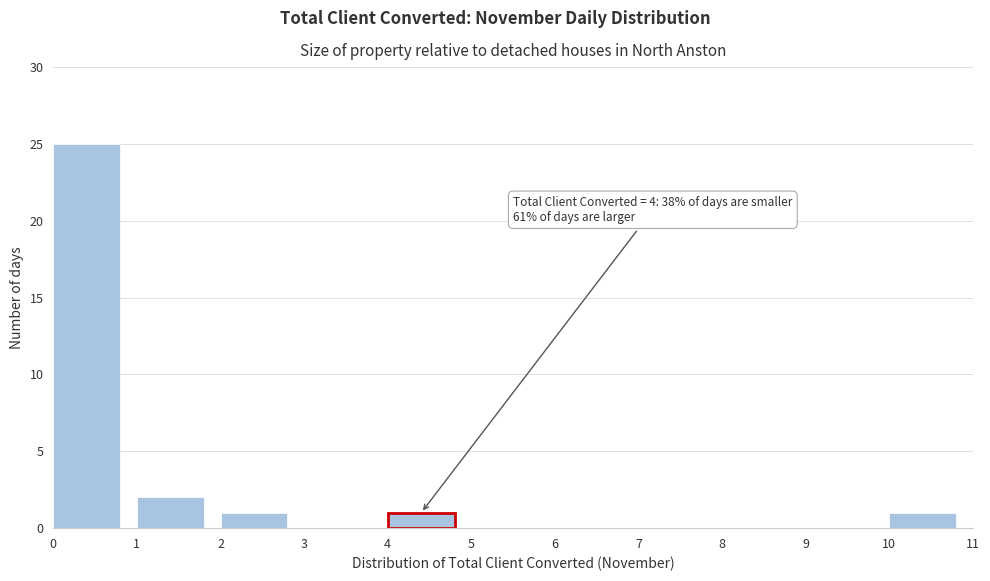

Which range on the x-axis has the tallest bar?

0 to 1